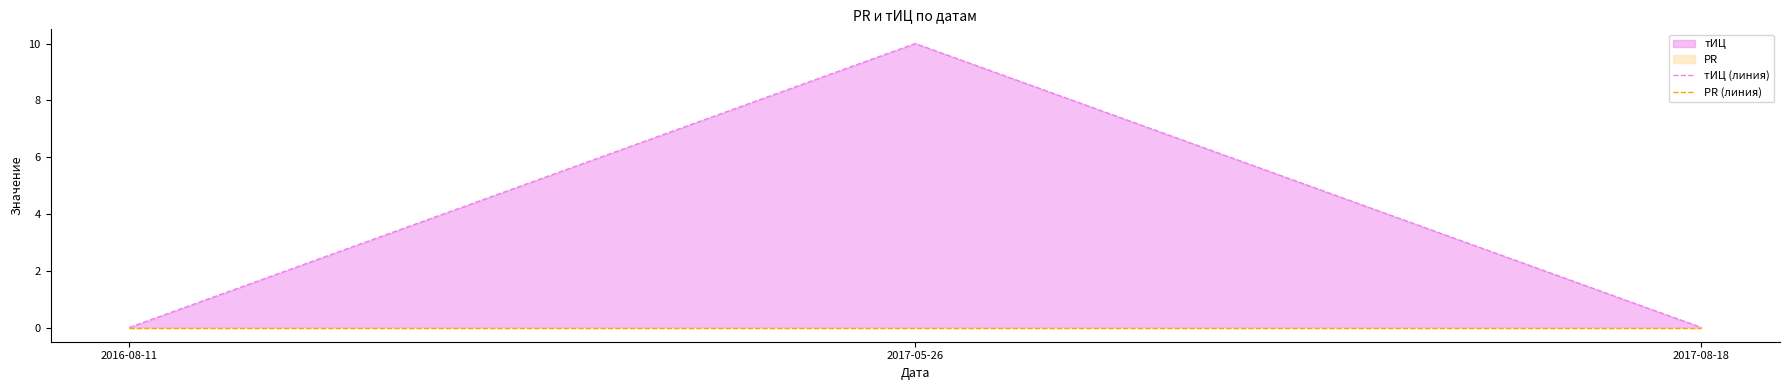

Where is PR (линия) nearest to the value 0?

2016-08-11